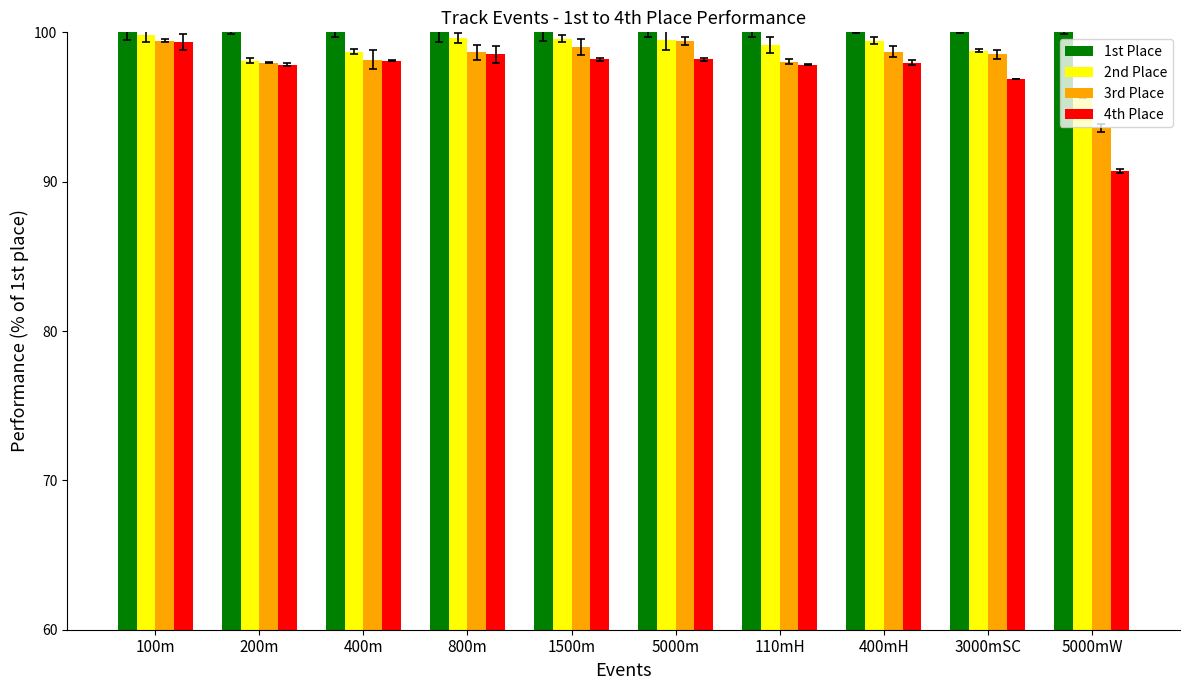

What is the difference between the highest and lowest values at 5000mW?

9.3